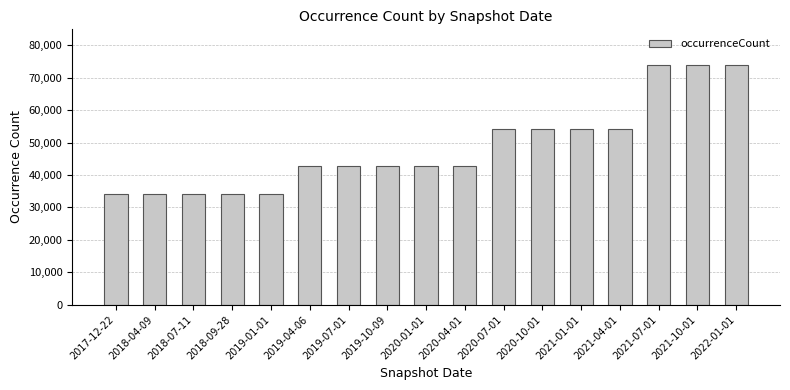

True or false: the data shows 33991 at 2019-01-01.

True